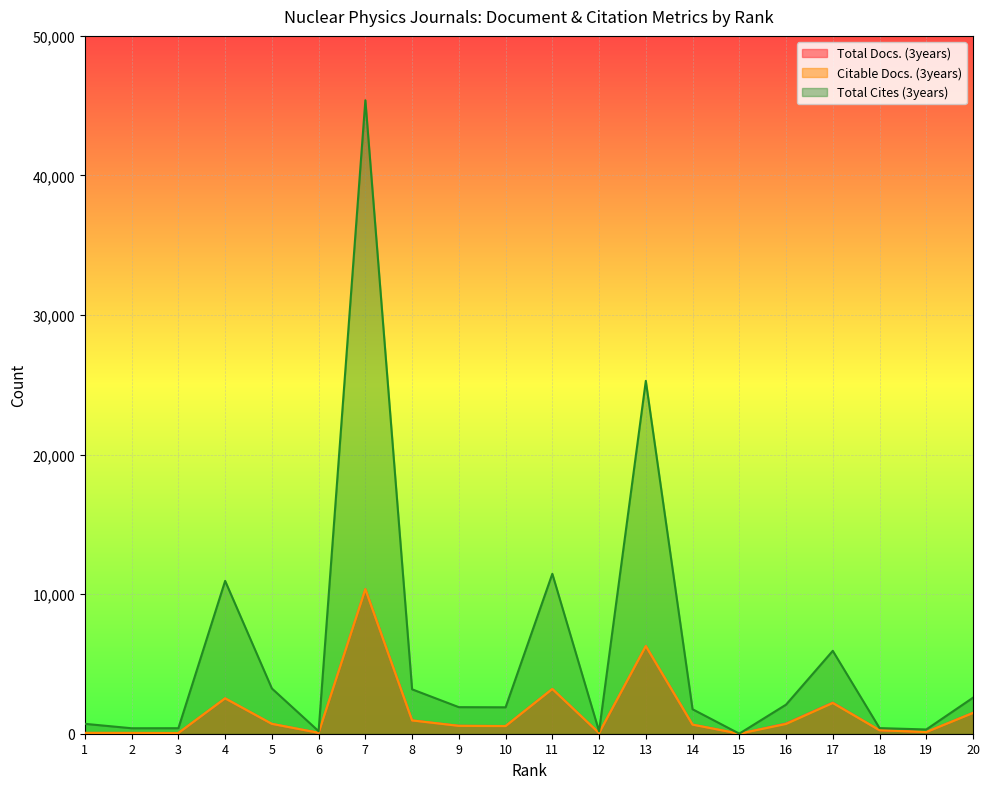

What is the average value of the Total Docs. (3years) series?

1547